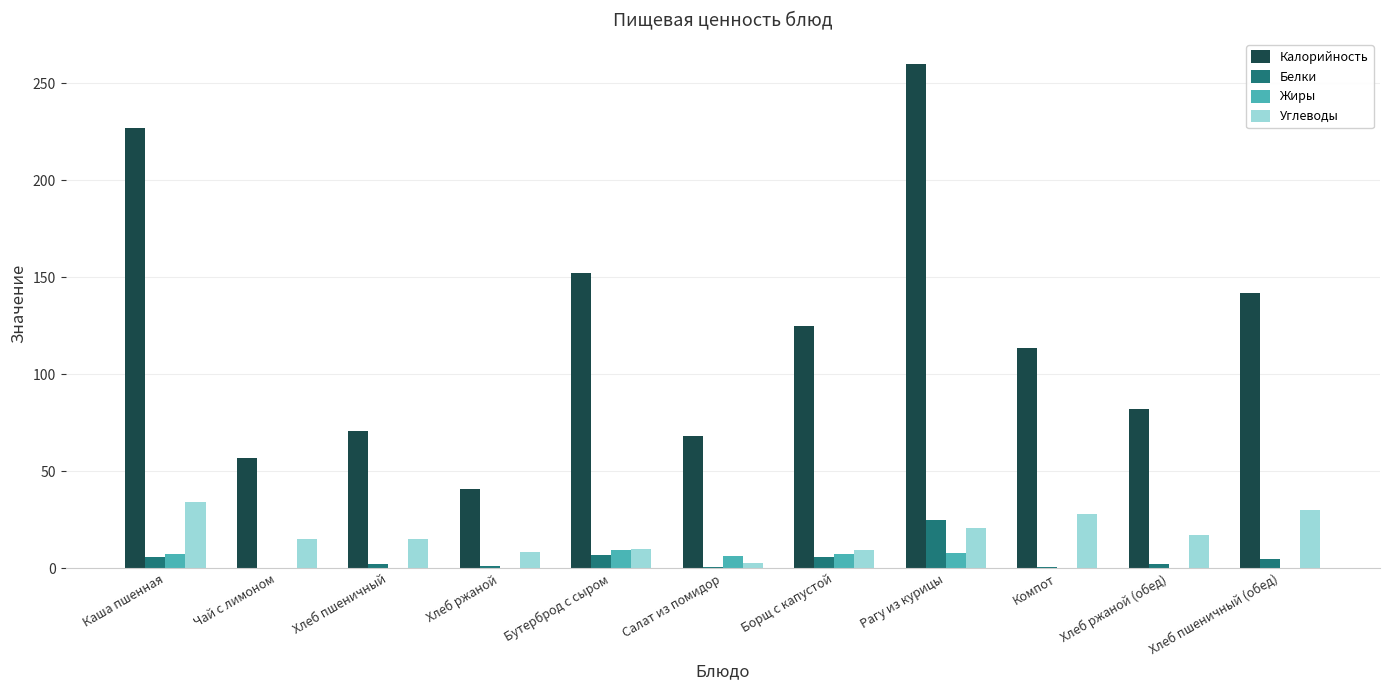

How many distinct data groups are displayed?

4